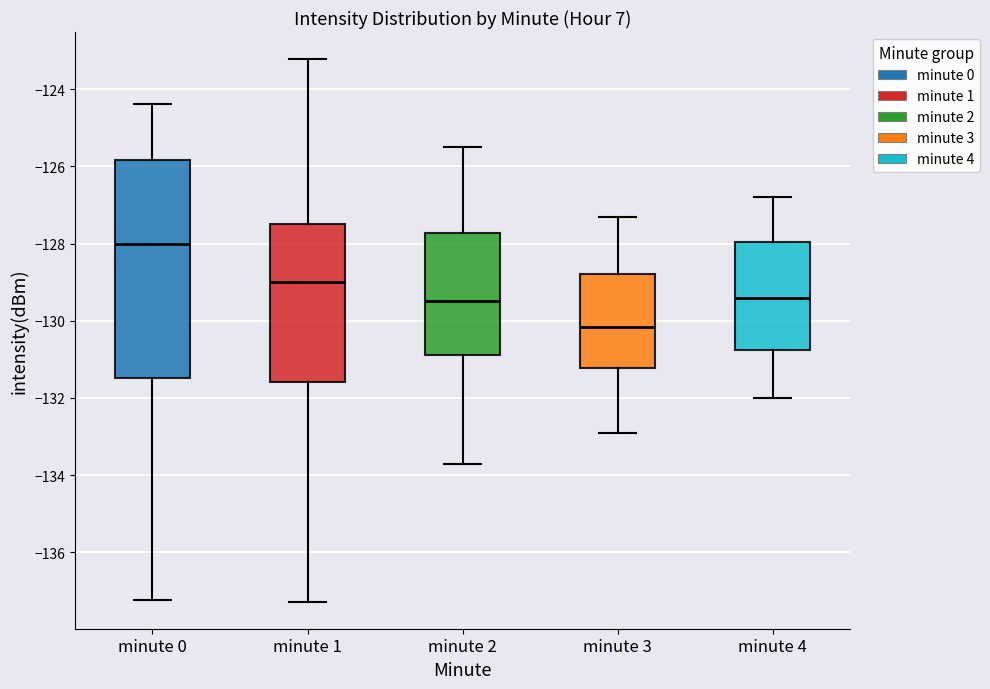

Reading left to right, transcribe this box plot: for each box, give where its median line is, the range the box spans, and where its two whiskers end, as read against the y-axis. The values are not printed on the chart, so give them approximately, as read against the axis.

minute 0: median -128.0, box -131.4 to -125.8, whiskers -137.2 to -124.4
minute 1: median -129.0, box -131.6 to -127.4, whiskers -137.2 to -123.2
minute 2: median -129.4, box -130.8 to -127.8, whiskers -133.6 to -125.4
minute 3: median -130.2, box -131.2 to -128.8, whiskers -132.8 to -127.2
minute 4: median -129.4, box -130.8 to -128.0, whiskers -132.0 to -126.8